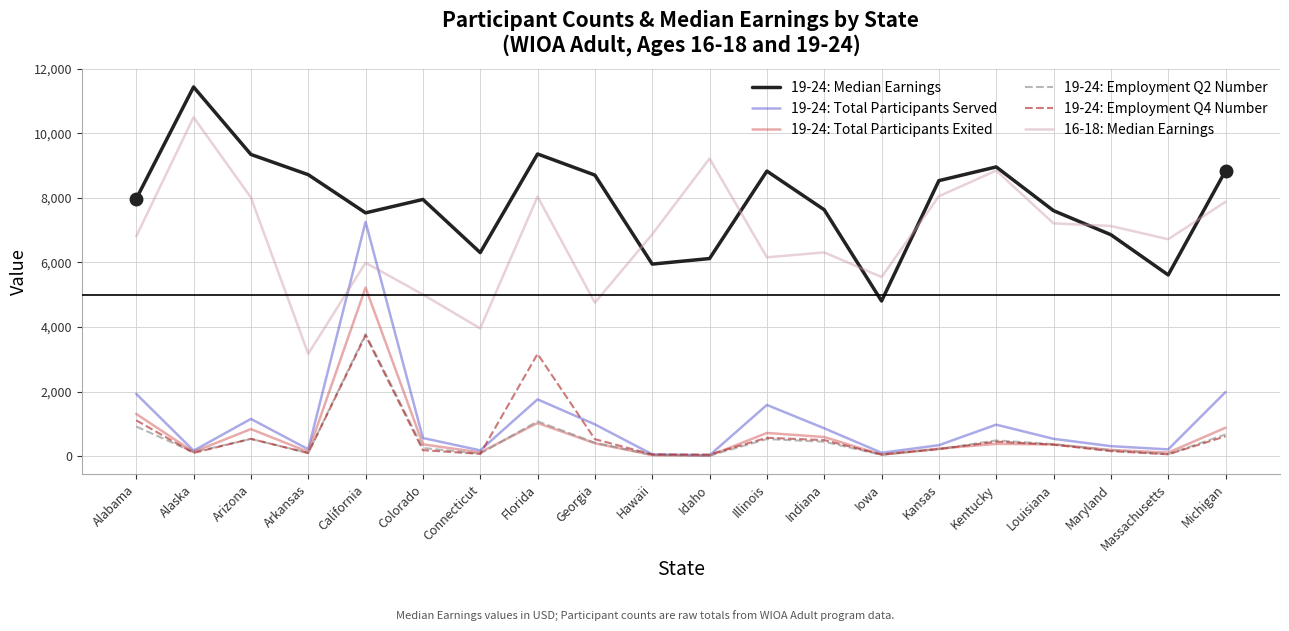

True or false: 19-24: Median Earnings and 19-24: Employment Q2 Number intersect in this chart.

False